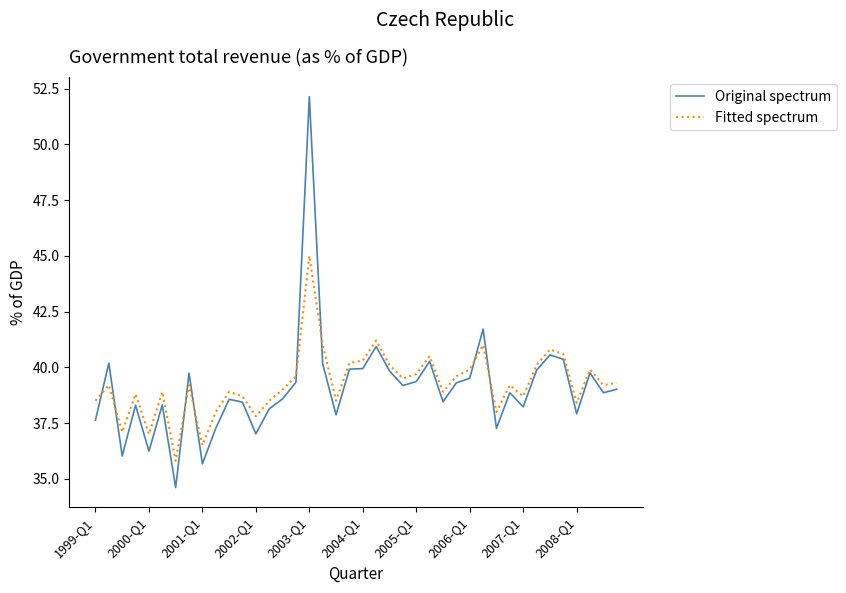

Does the chart display data point markers on the line(s)?

No